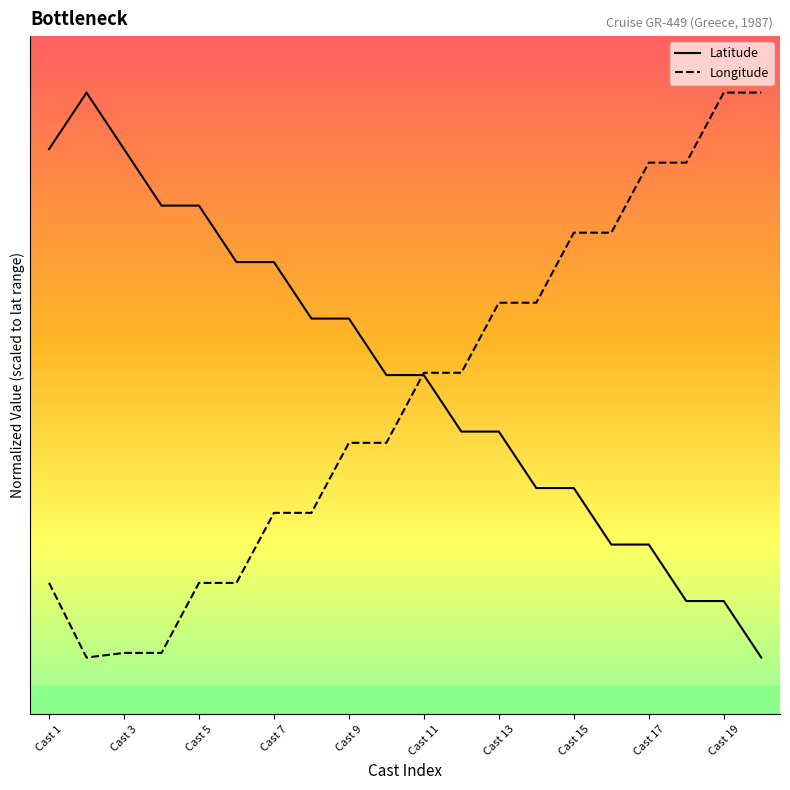

How many data points in Longitude are less than 38?

10